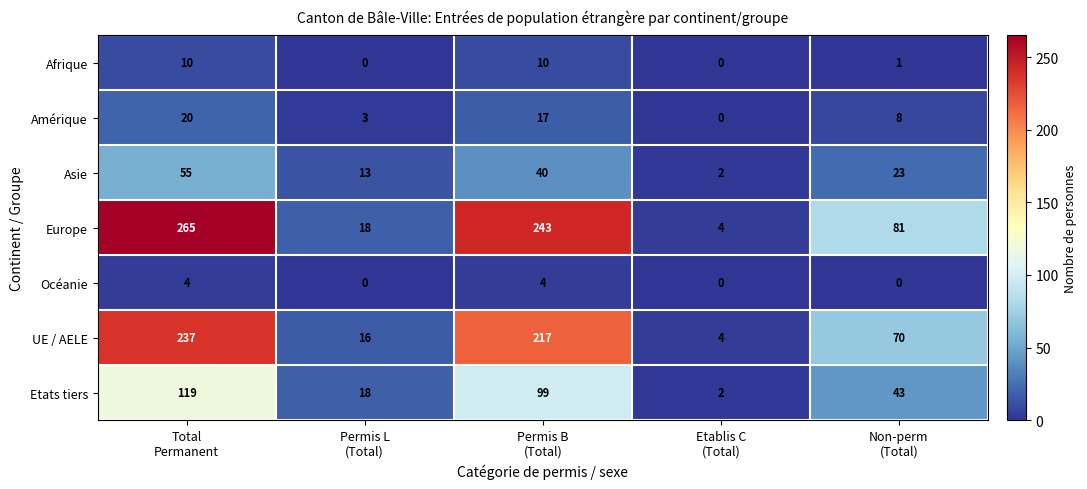

Rank the series by their maximum value, from lowest to highest.

Océanie, Afrique, Amérique, Asie, Etats tiers, UE / AELE, Europe